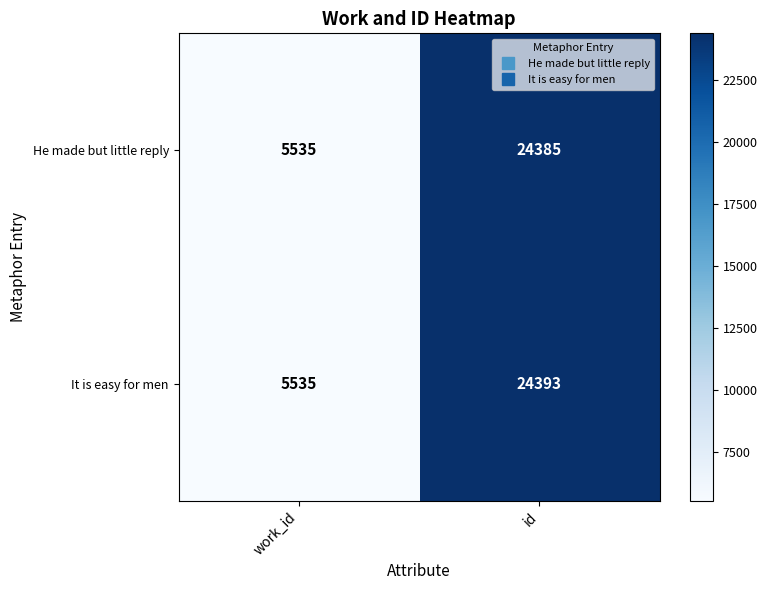

How many series are shown in this chart?

2